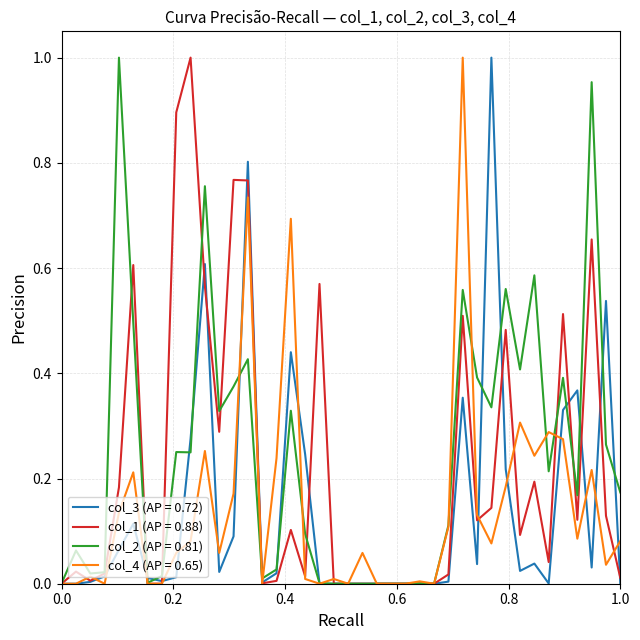

Reading left to right, extract all data points from this chart.

col_1: 0.0	0.0	0.0	0.0	0.2	0.6	0.0	0.0	0.9	1.0	0.6	0.3	0.8	0.8	0.0	0.0	0.1	0.0	0.6	0.0	0.0	0.0	0.0	0.0	0.0	0.0	0.0	0.0	0.5	0.1	0.1	0.5	0.1	0.2	0.0	0.5	0.1	0.7	0.1	0.0
col_2: 0.0	0.1	0.0	0.0	1.0	0.5	0.0	0.0	0.3	0.2	0.8	0.3	0.4	0.4	0.0	0.0	0.3	0.1	0.0	0.0	0.0	0.0	0.0	0.0	0.0	0.0	0.0	0.1	0.6	0.4	0.3	0.6	0.4	0.6	0.2	0.4	0.2	1.0	0.3	0.2
col_3: 0.0	0.0	0.0	0.0	0.1	0.1	0.0	0.0	0.0	0.3	0.6	0.0	0.1	0.8	0.0	0.0	0.4	0.2	0.0	0.0	0.0	0.0	0.0	0.0	0.0	0.0	0.0	0.0	0.4	0.0	1.0	0.2	0.0	0.0	0.0	0.3	0.4	0.0	0.5	0.0
col_4: 0.0	0.0	0.0	0.0	0.1	0.2	0.0	0.0	0.1	0.1	0.3	0.1	0.2	0.7	0.0	0.2	0.7	0.0	0.0	0.0	0.0	0.1	0.0	0.0	0.0	0.0	0.0	0.1	1.0	0.1	0.1	0.2	0.3	0.2	0.3	0.3	0.1	0.2	0.0	0.1